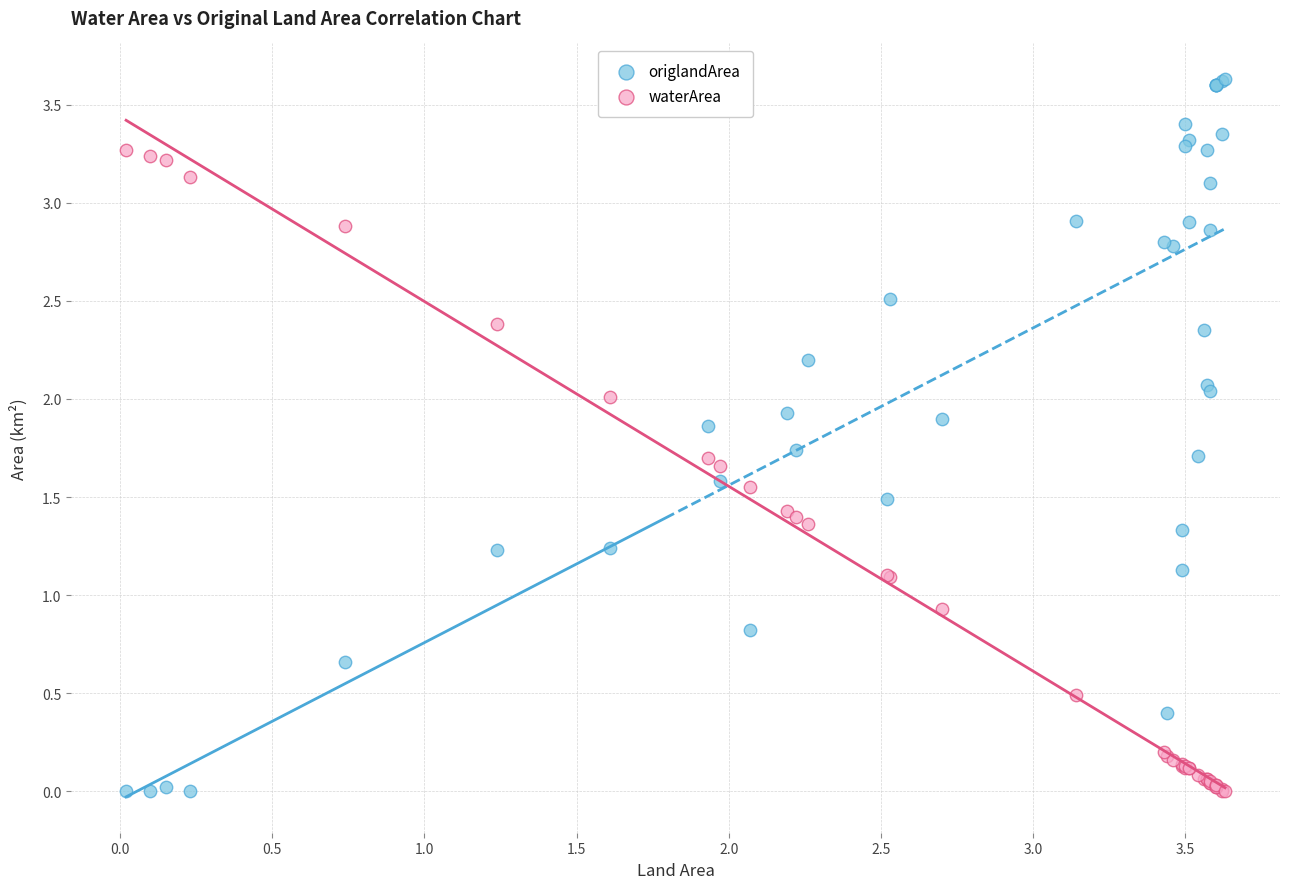

Which series reaches the maximum Y coordinate?

origlandArea